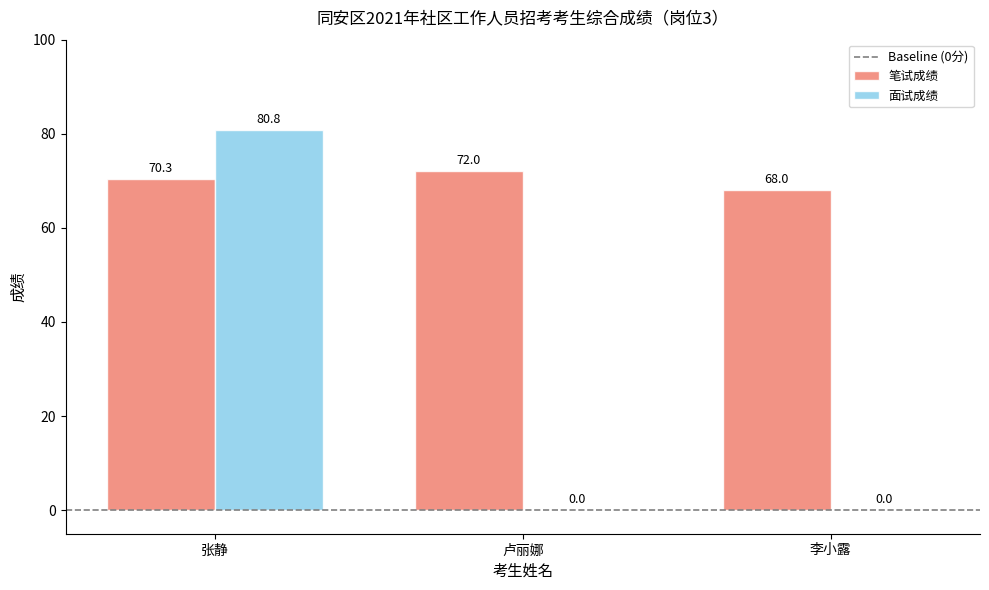

Read the 笔试成绩 value at 李小露.

68.0